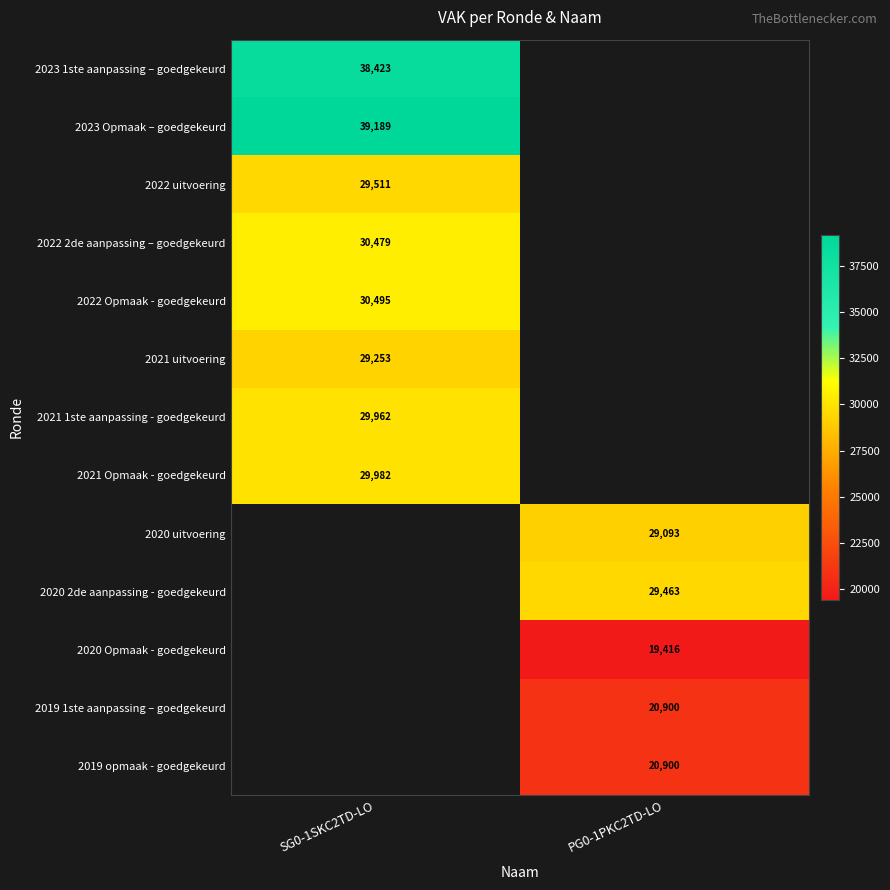

Count the number of data series in this chart.

13